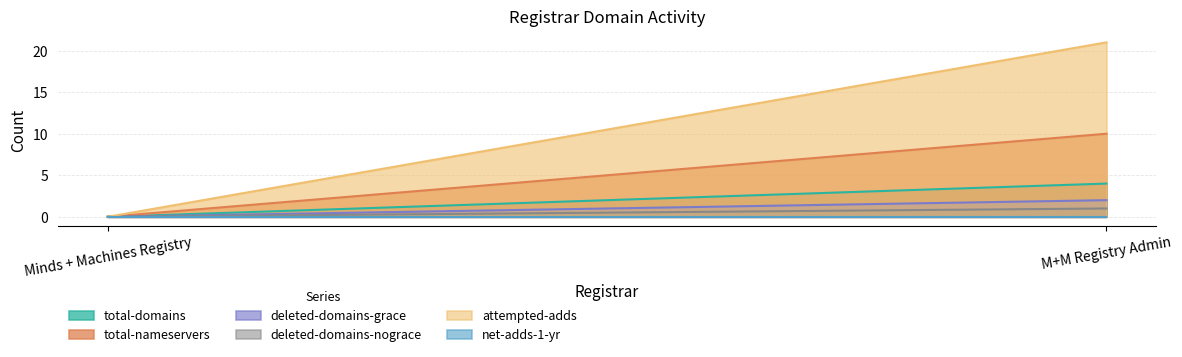

How many lines are shown in the chart?

6